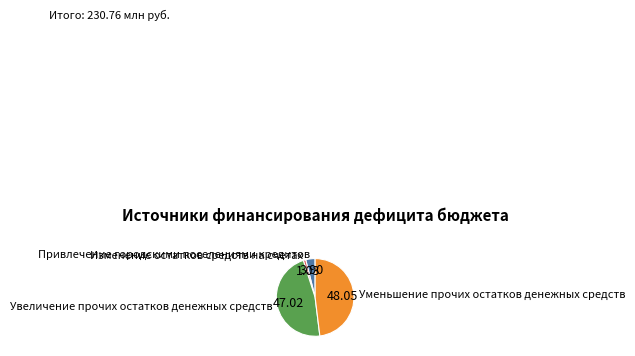

Combined, do Изменение остатков средств на счетах and Уменьшение прочих остатков денежных средств account for over 50%?

No